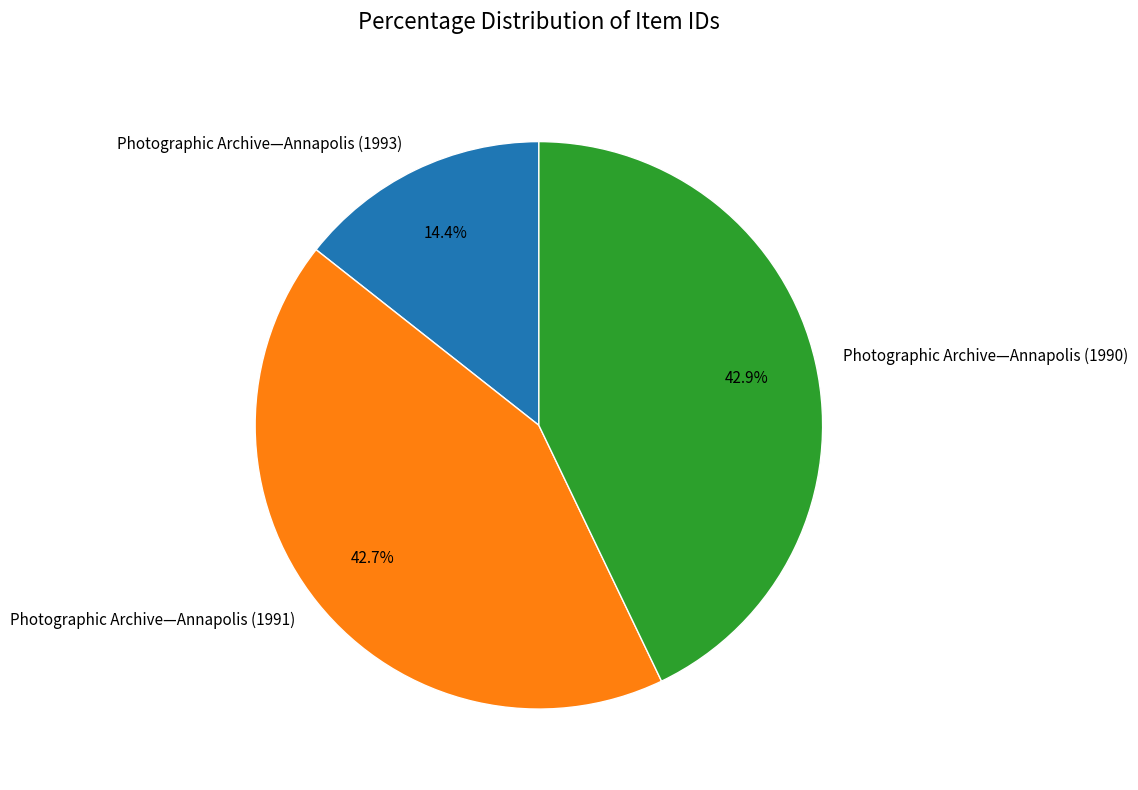

Which slice is the smallest?

Photographic Archive—Annapolis (1993)